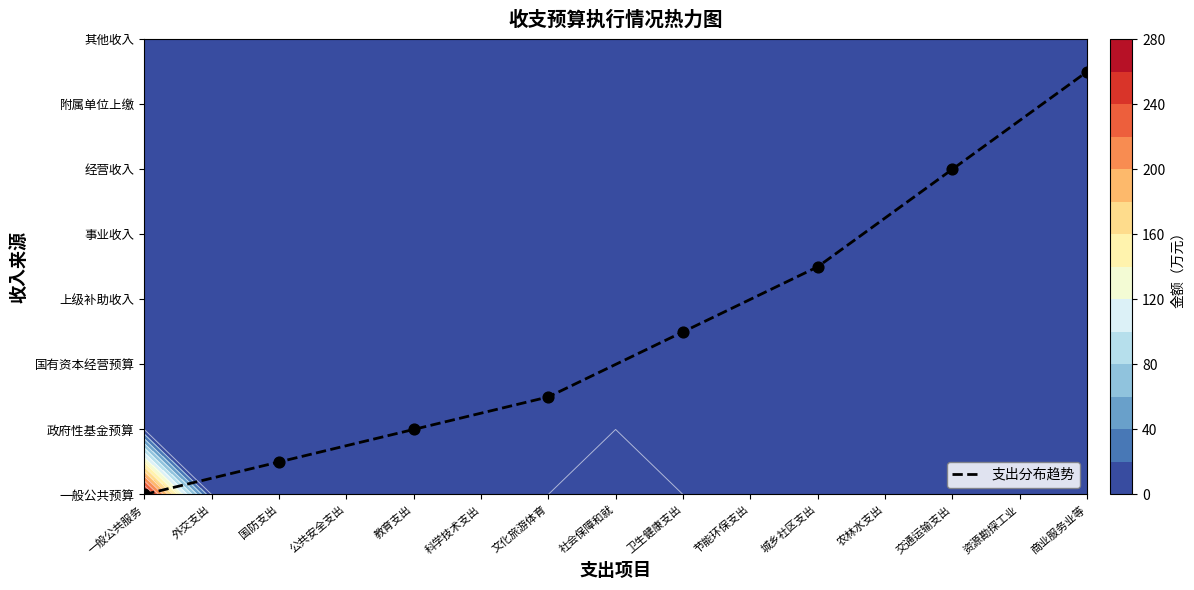

What is the sum of all values?

20.5